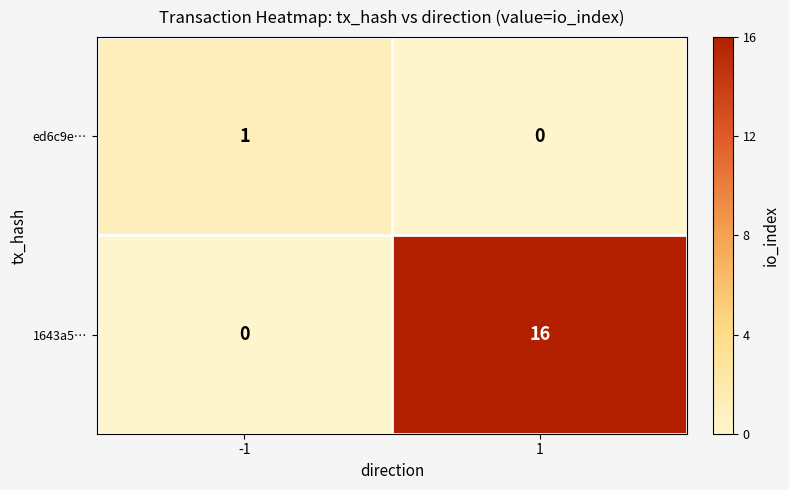

Reading right to left, extract all data points from this chart.

ed6c9e…: 1=0	-1=1
1643a5…: 1=16	-1=0